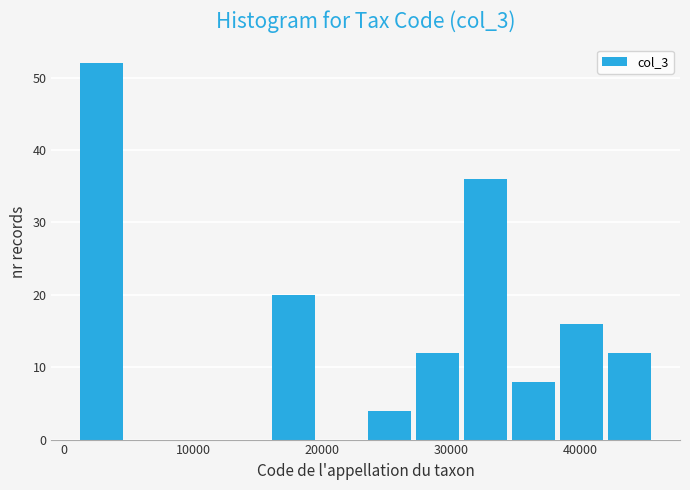

Read against the x-axis, roughly where is the centre of the tallest bar?

3000